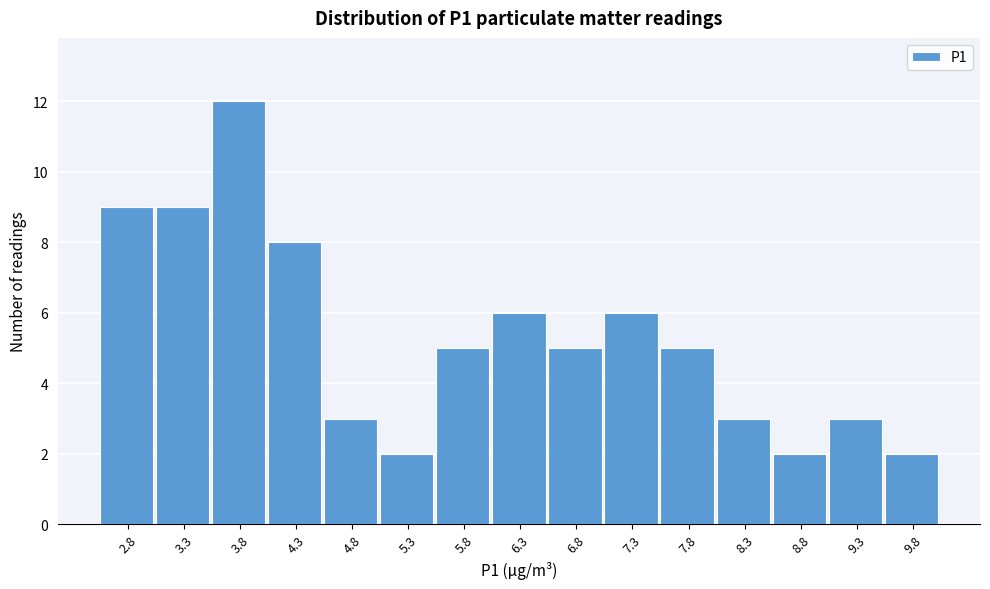

Reading left to right, transcribe this chart: for each bar, give the range it covers on the x-axis and its height. Neither the bar edges nor the heights are printed on the chart, so give them approximately, as read against the axes.

2.5 to 3.0: 9
3.0 to 3.5: 9
3.5 to 4.0: 12
4.0 to 4.5: 8
4.5 to 5.0: 3
5.0 to 5.5: 2
5.5 to 6.0: 5
6.0 to 6.5: 6
6.5 to 7.0: 5
7.0 to 7.5: 6
7.5 to 8.0: 5
8.0 to 8.5: 3
8.5 to 9.0: 2
9.0 to 9.5: 3
9.5 to 10.0: 2